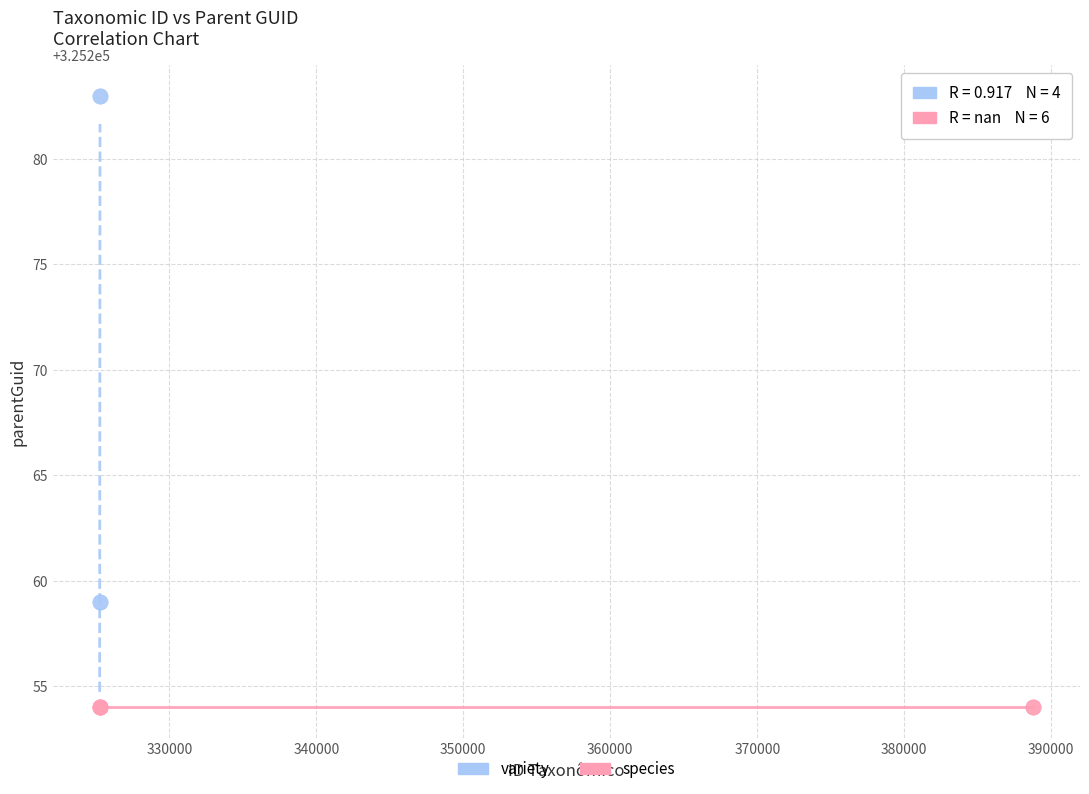

Which series reaches the minimum Y coordinate?

species